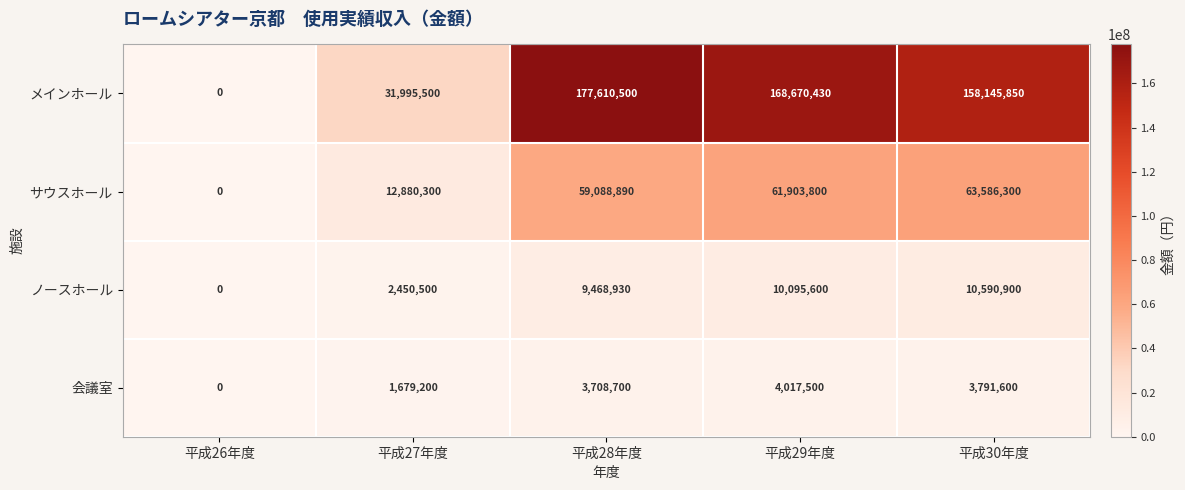

What is the difference between the second highest and minimum values in the 会議室 series?

3791600